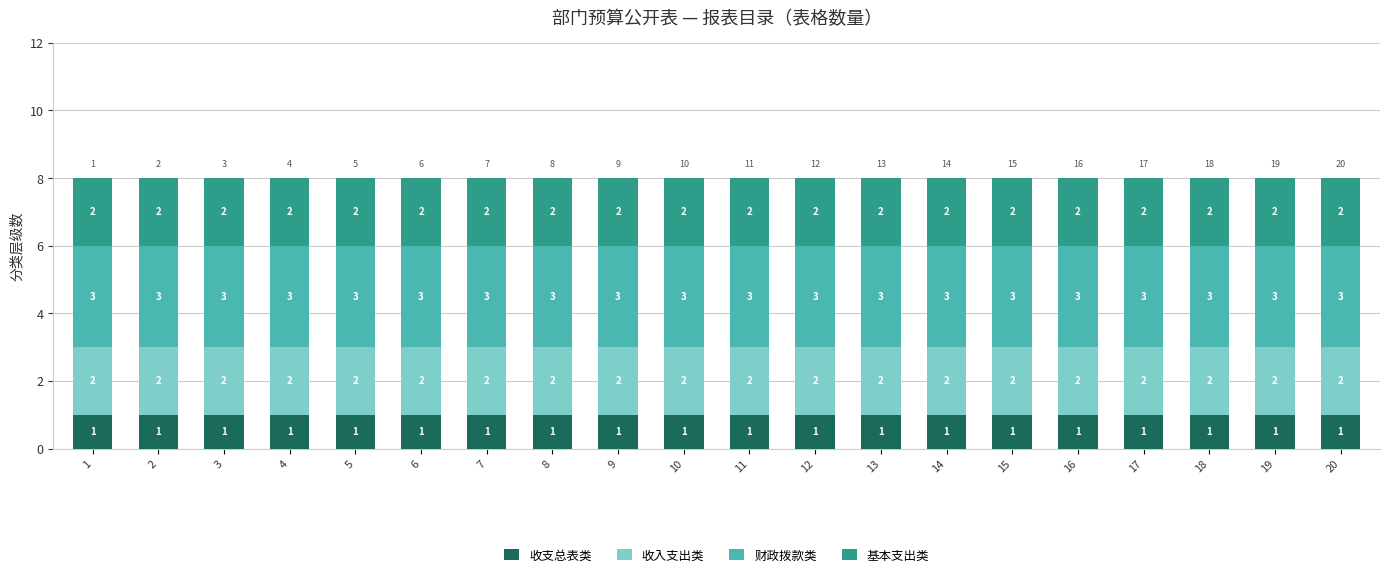

What is the total value across all series at 19?

8